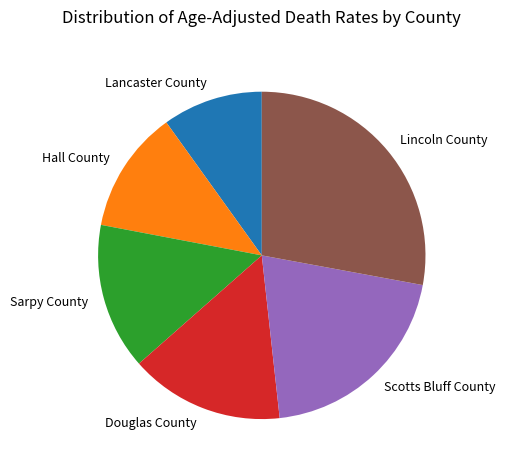

Rank the categories by value from highest to lowest.

Lincoln County, Scotts Bluff County, Douglas County, Sarpy County, Hall County, Lancaster County